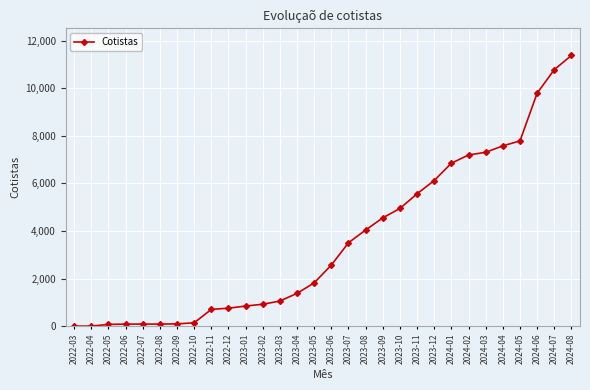

Is it true that the value at 2022-05 is 74?

True